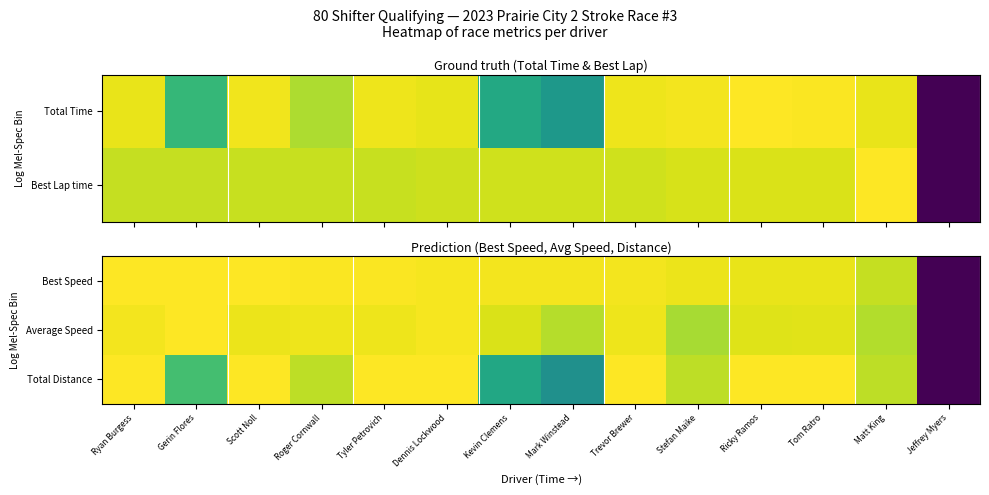

What is the greatest value displayed?

1.0